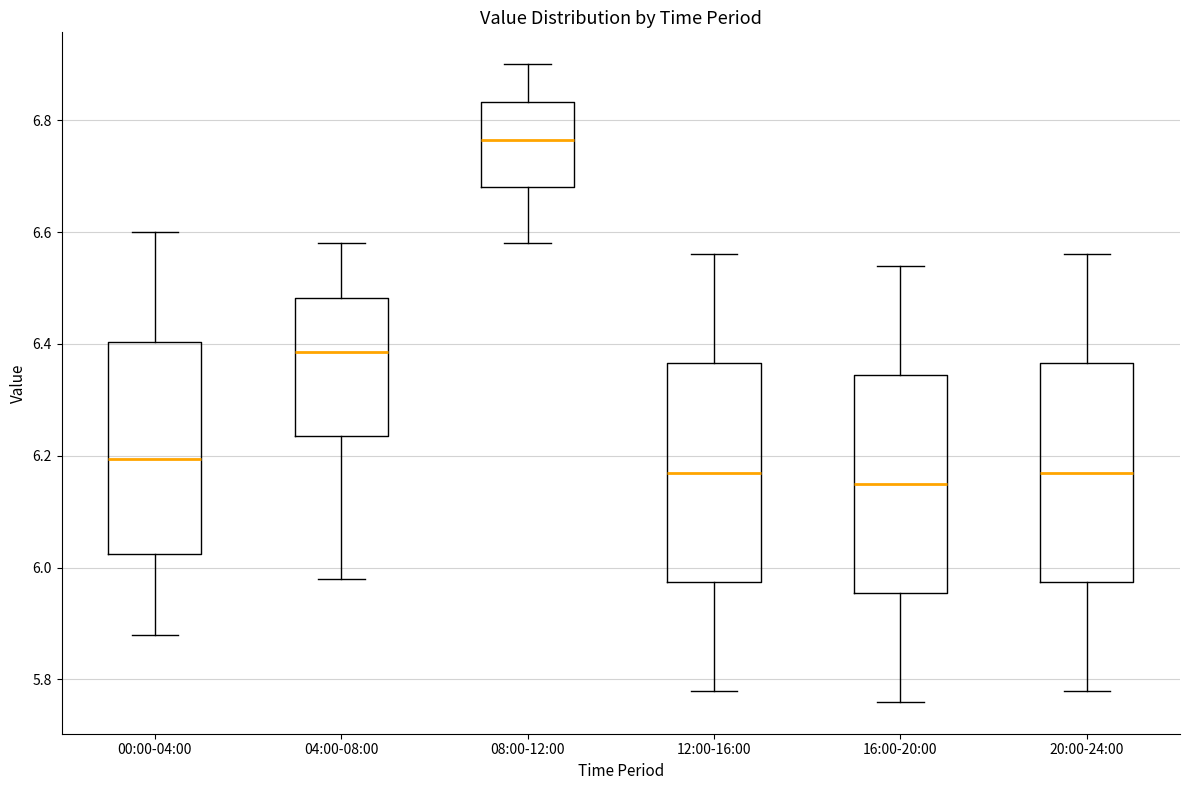

Which box has the highest median line?

08:00-12:00